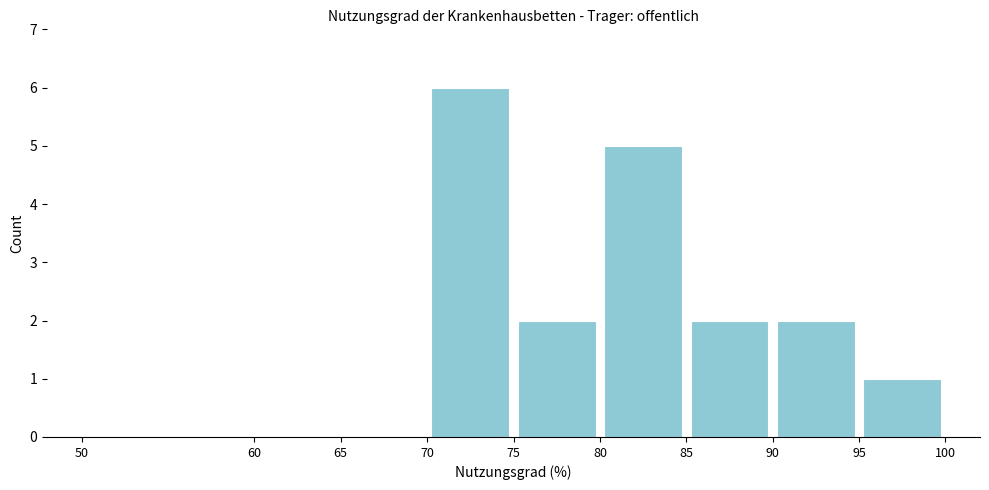

What is the height of the bar covering 70 to 75 on the x-axis? The values are not printed on the chart, so give them approximately, as read against the axis.

6